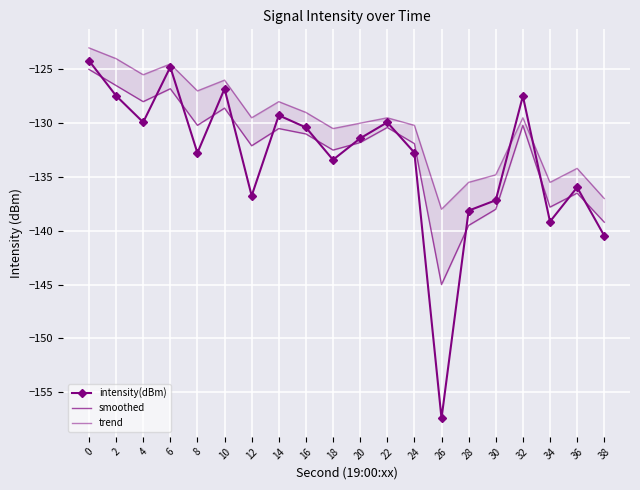

Is it true that smoothed equals -57.2 at 36?

False